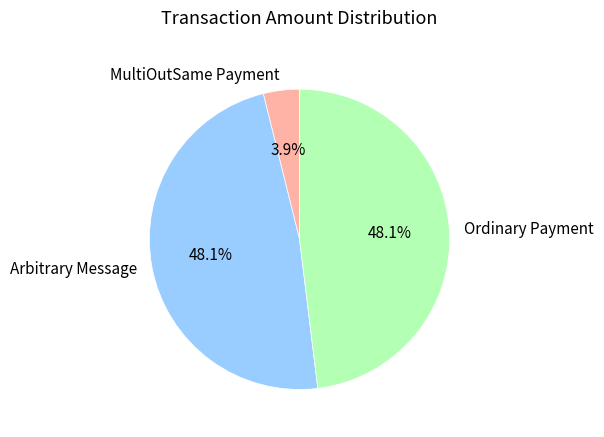

The Arbitrary Message slice represents 12% of the pie. True or false?

False